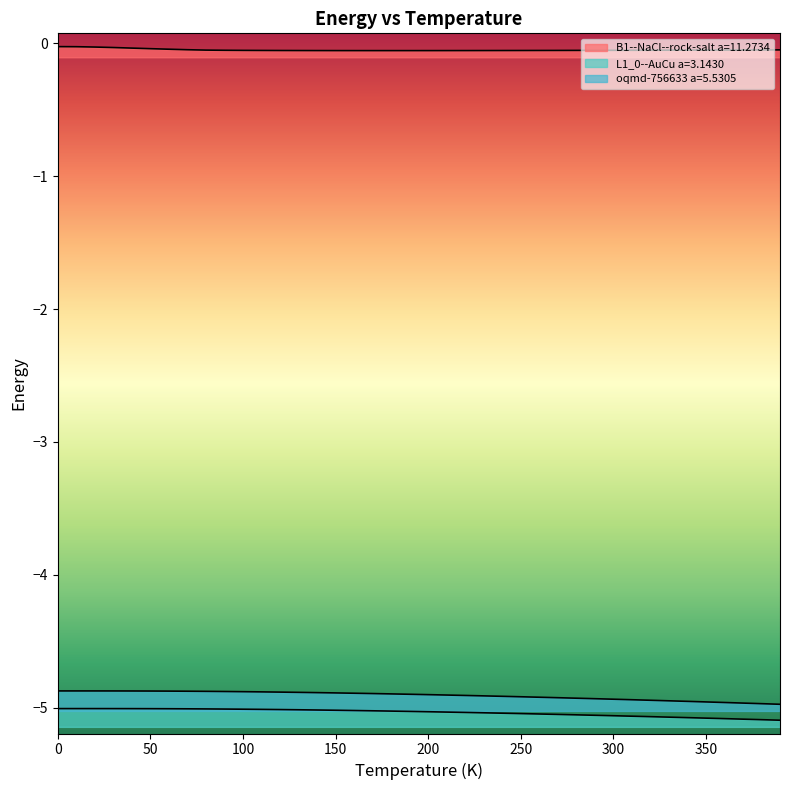

True or false: L1_0--AuCu a=3.1430 and oqmd-756633 a=5.5305 intersect in this chart.

False